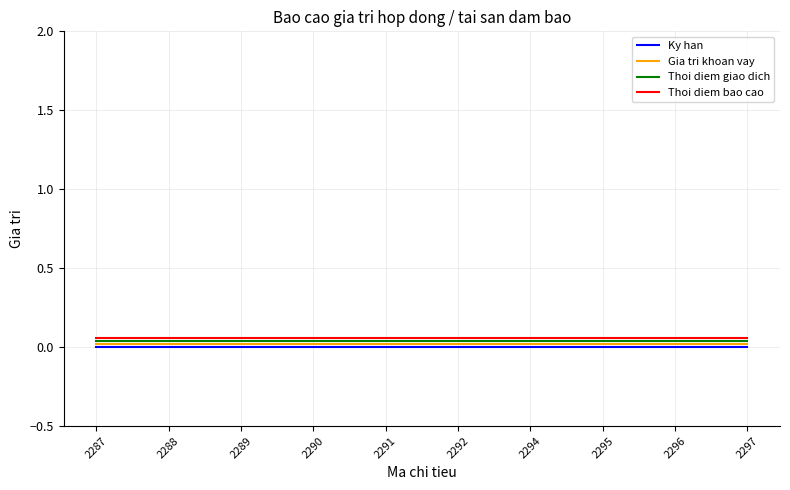

Is the value of Gia tri khoan vay at 2296 greater than the value of Thoi diem bao cao at 2287?

No